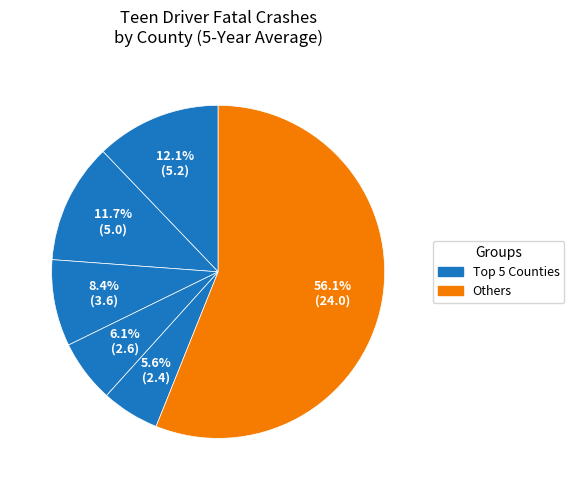

How many slices are in this pie chart?

6